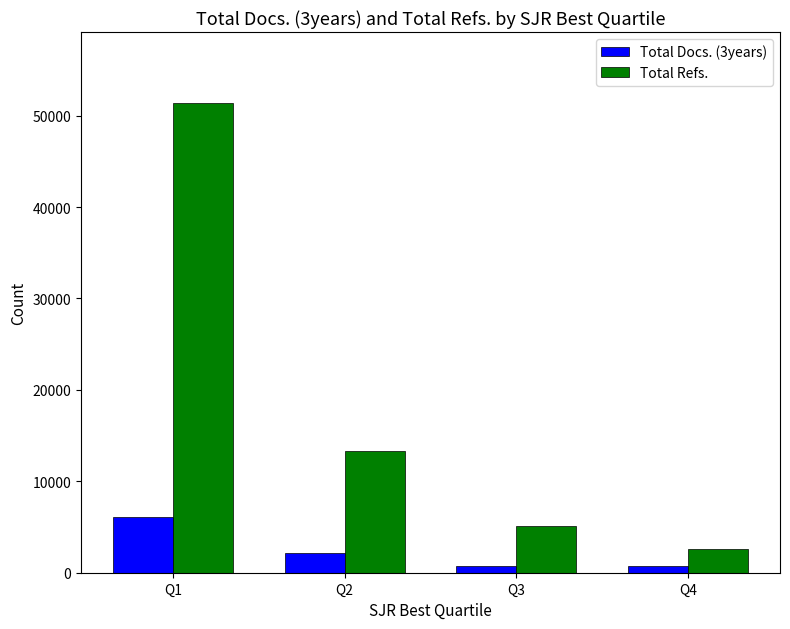

What is the difference between the Total Refs. values at Q2 and Q3?

8260